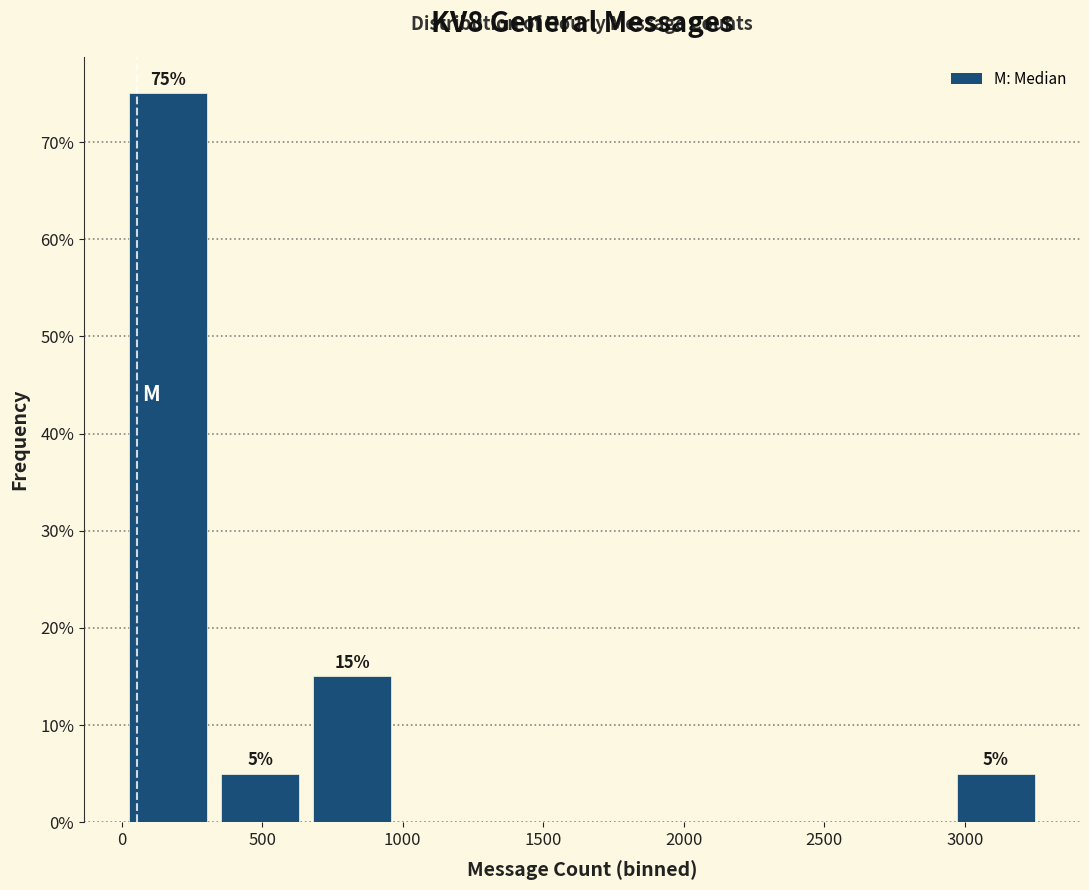

Which range on the x-axis has the tallest bar?

0 to 350